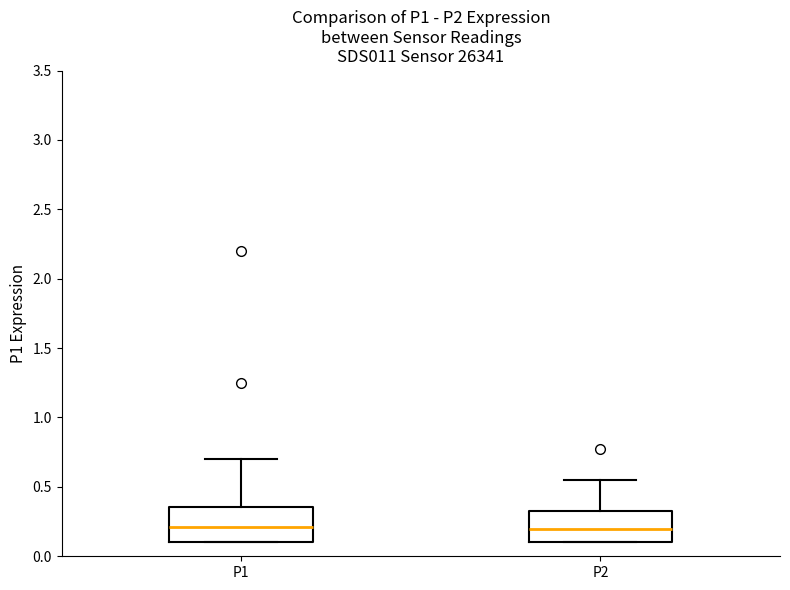

Where is the lower edge of the box for P1 on the y-axis? The values are not printed on the chart, so give them approximately, as read against the axis.

0.10